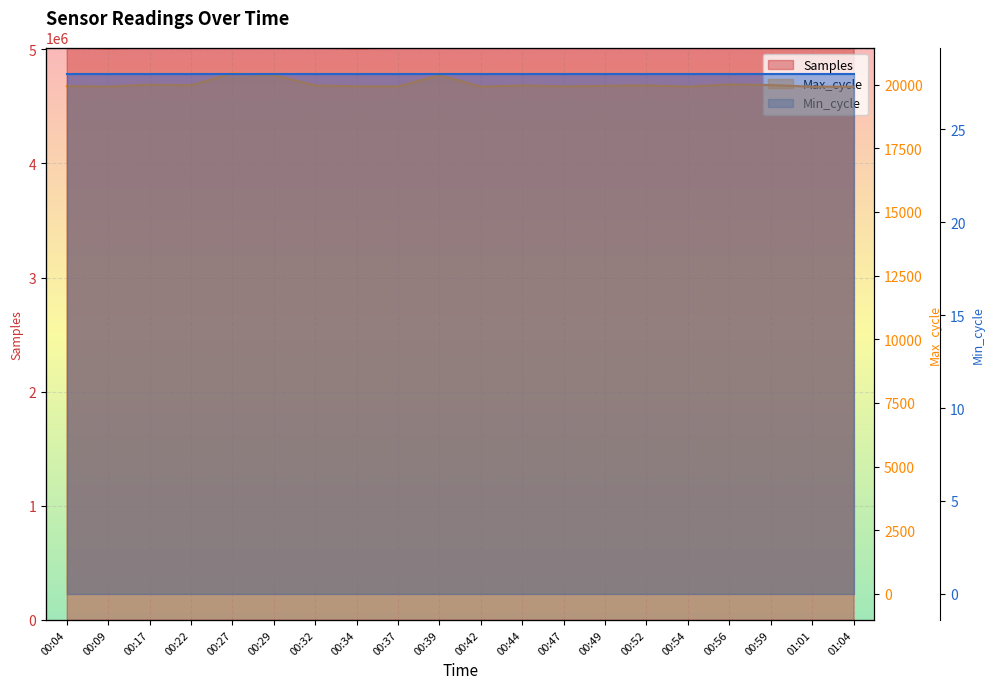

Is the value of Max_cycle at 00:54 greater than the value of Samples at 00:37?

No